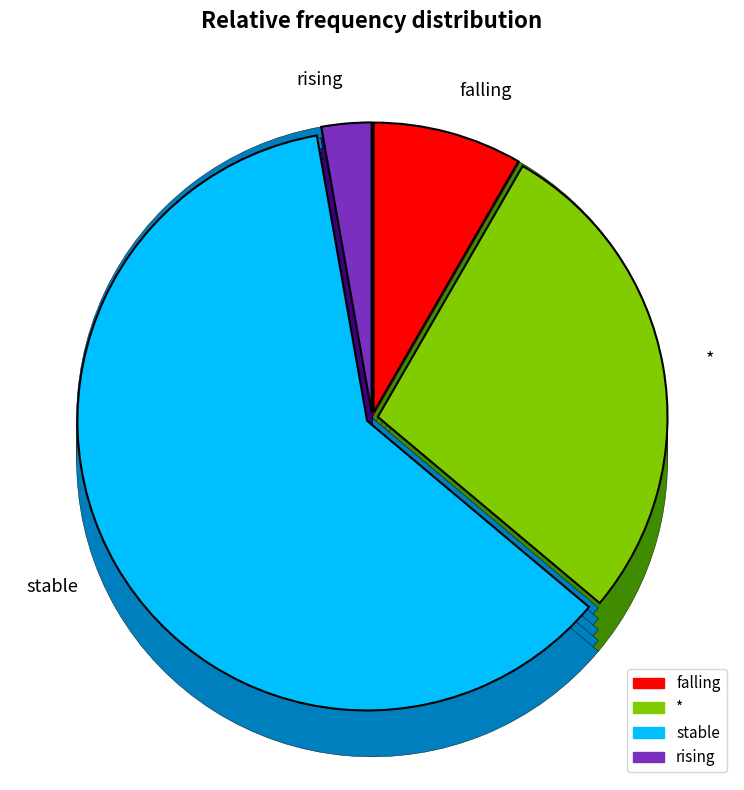

Which category has the smallest portion of the pie?

rising